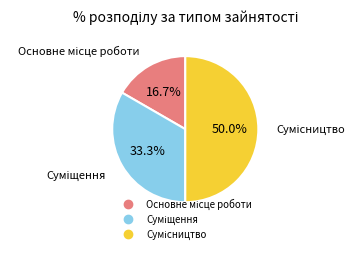

Rank the categories by value from highest to lowest.

Сумісництво, Суміщення, Основне місце роботи